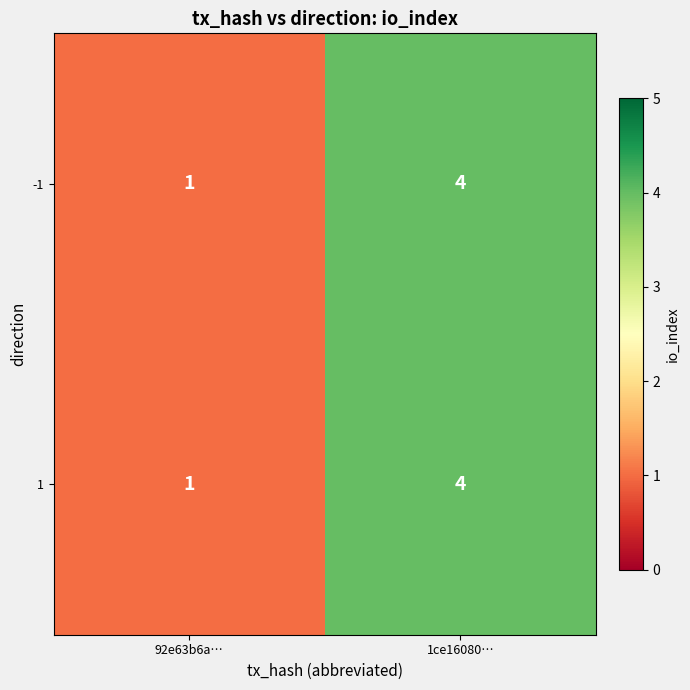

List the labels in order of 1 value, smallest first.

92e63b6a…, 1ce16080…